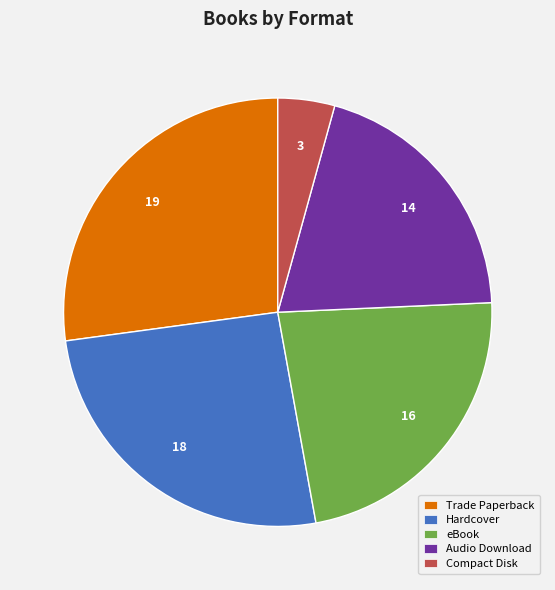

Is it true that Compact Disk is 15% of the pie?

False